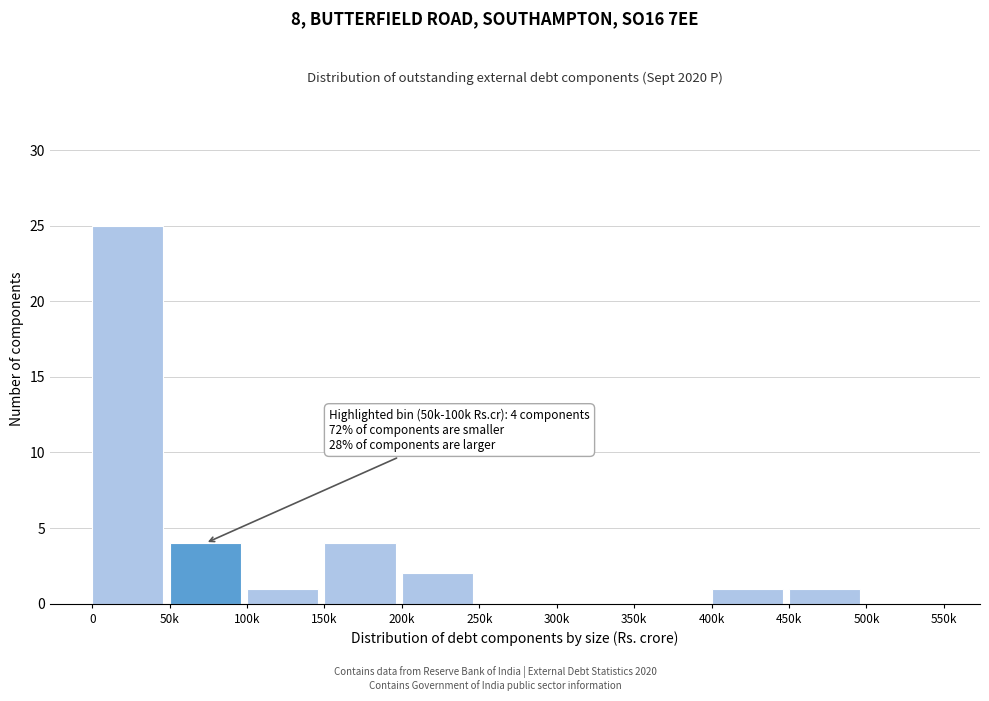

Reading left to right, extract all data points from this chart.

0=25	50k=4	100k=1	150k=4	200k=2	250k=0	300k=0	350k=0	400k=1	450k=1	500k=0